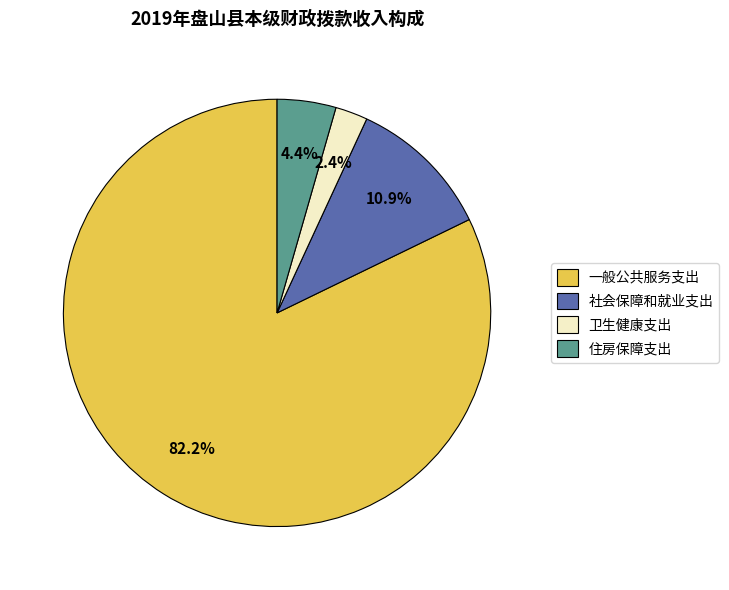

What percentage is the 住房保障支出 slice, to the nearest percent?

4%